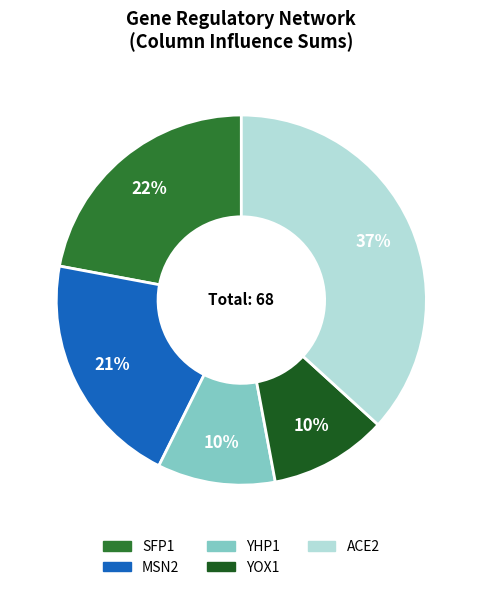

Does any single category account for the majority?

No